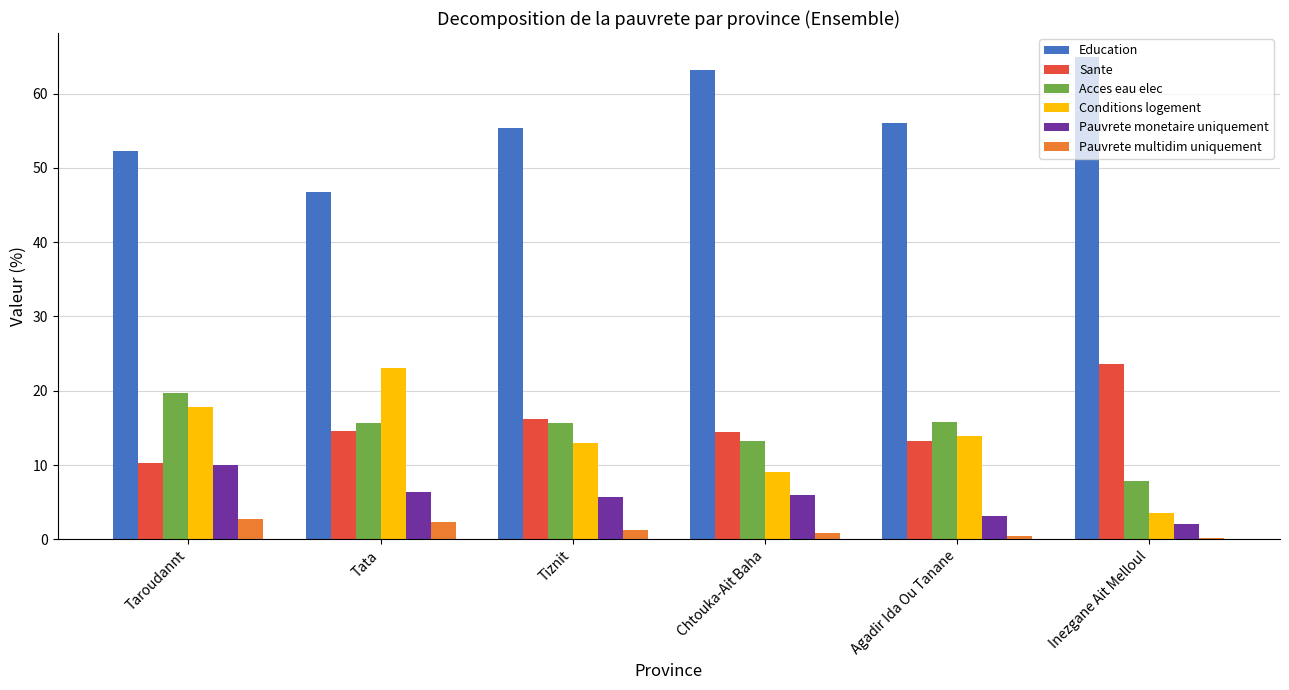

What value does the Sante series have at Tata?

14.6